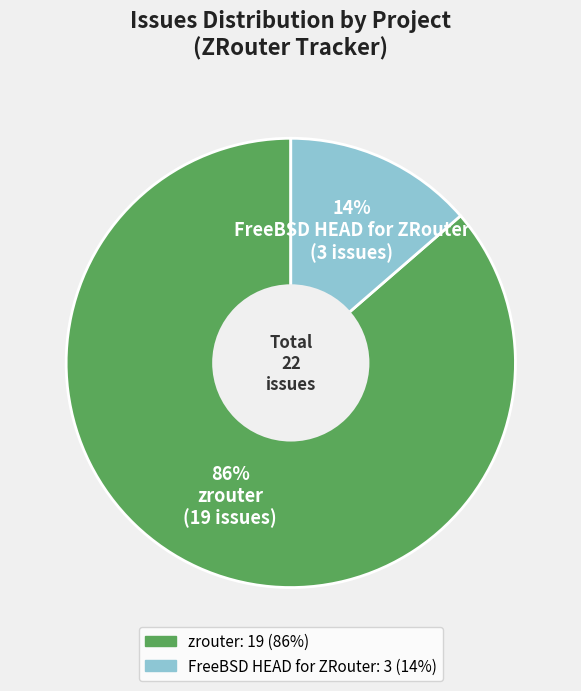

To the nearest percent, what is the combined percentage of FreeBSD HEAD for ZRouter and zrouter?

100%